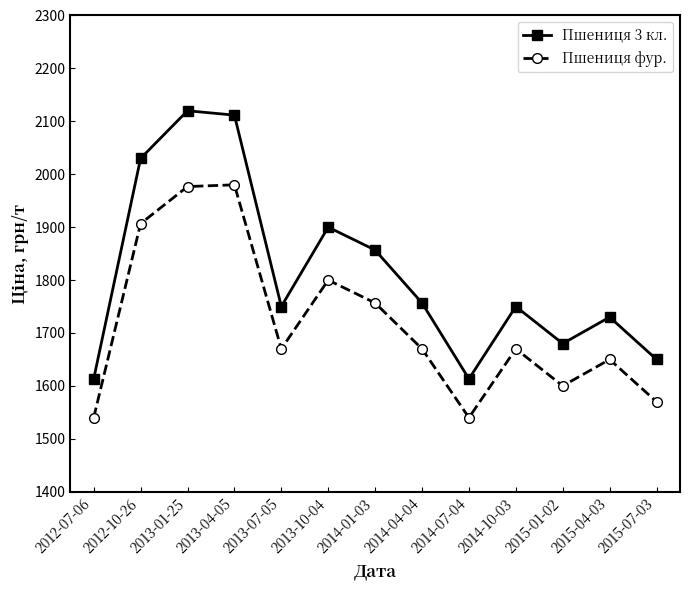

The value of Пшениця 3 кл. at 2013-07-05 is 1750.0. True or false?

True